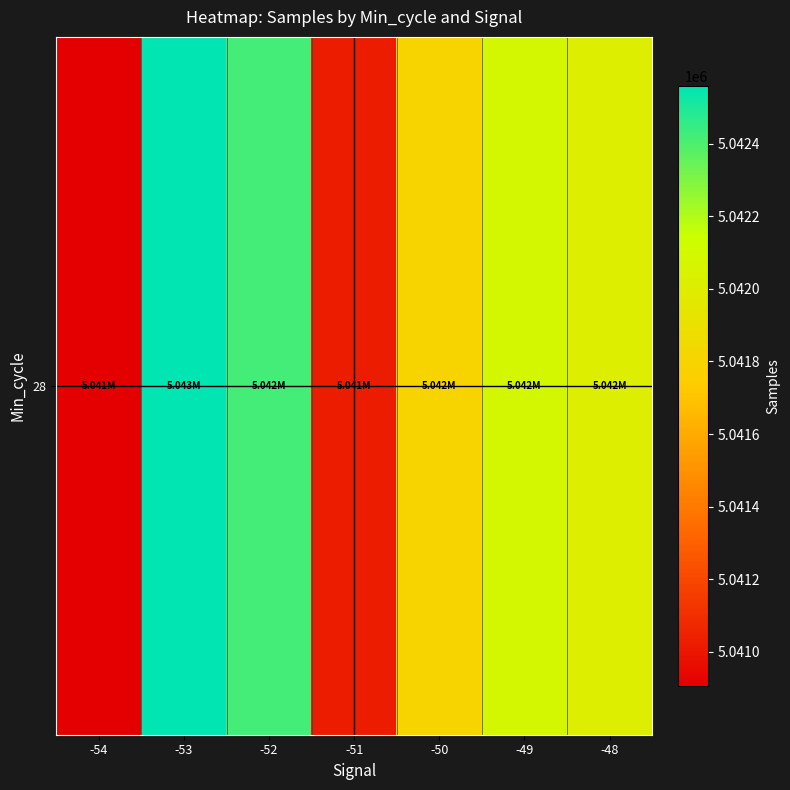

What is the approximate value at -54?

5040907.0